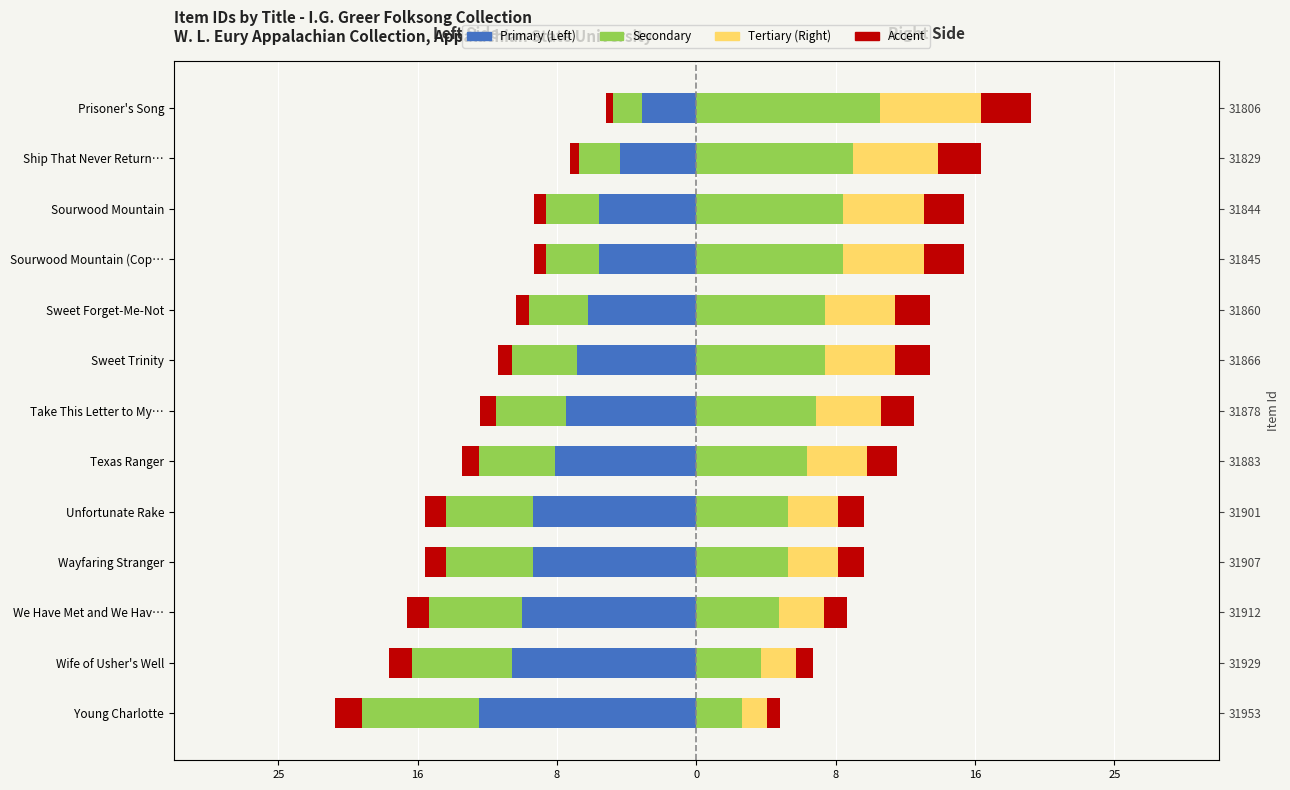

What is the sum of the Secondary (Left) values at Sweet Forget-Me-Not and Sourwood Mountain?

-6.6